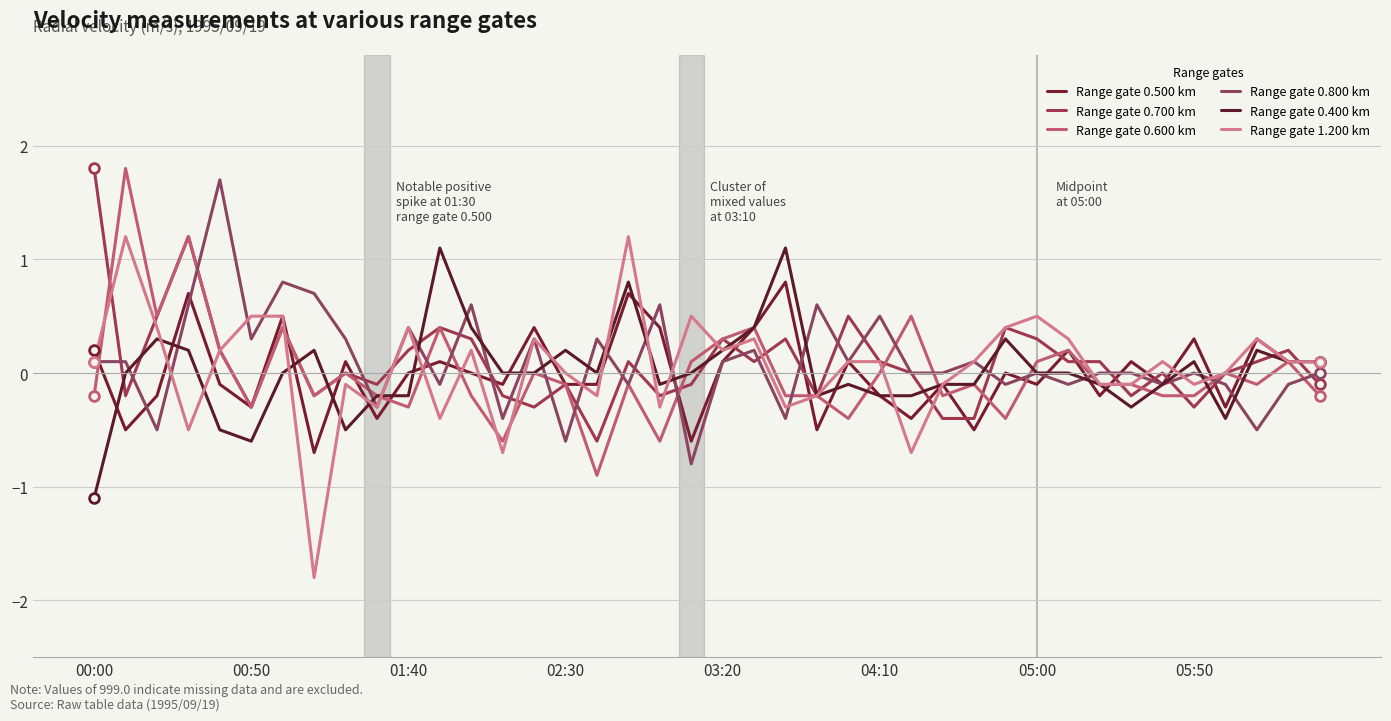

Is this an area chart (filled region under the line)?

No